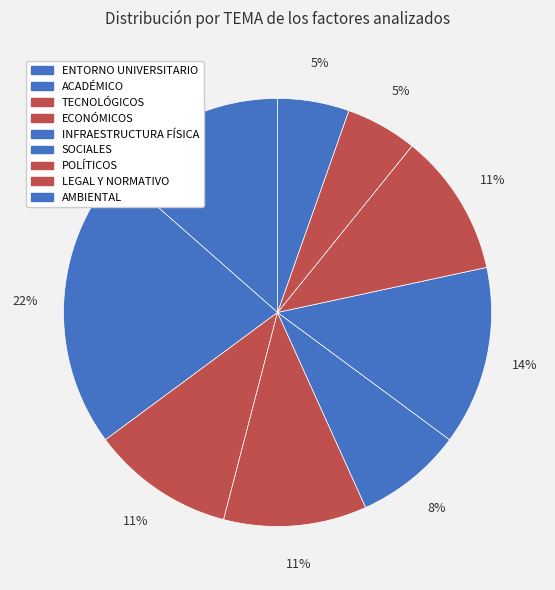

How many segments does this pie chart have?

9